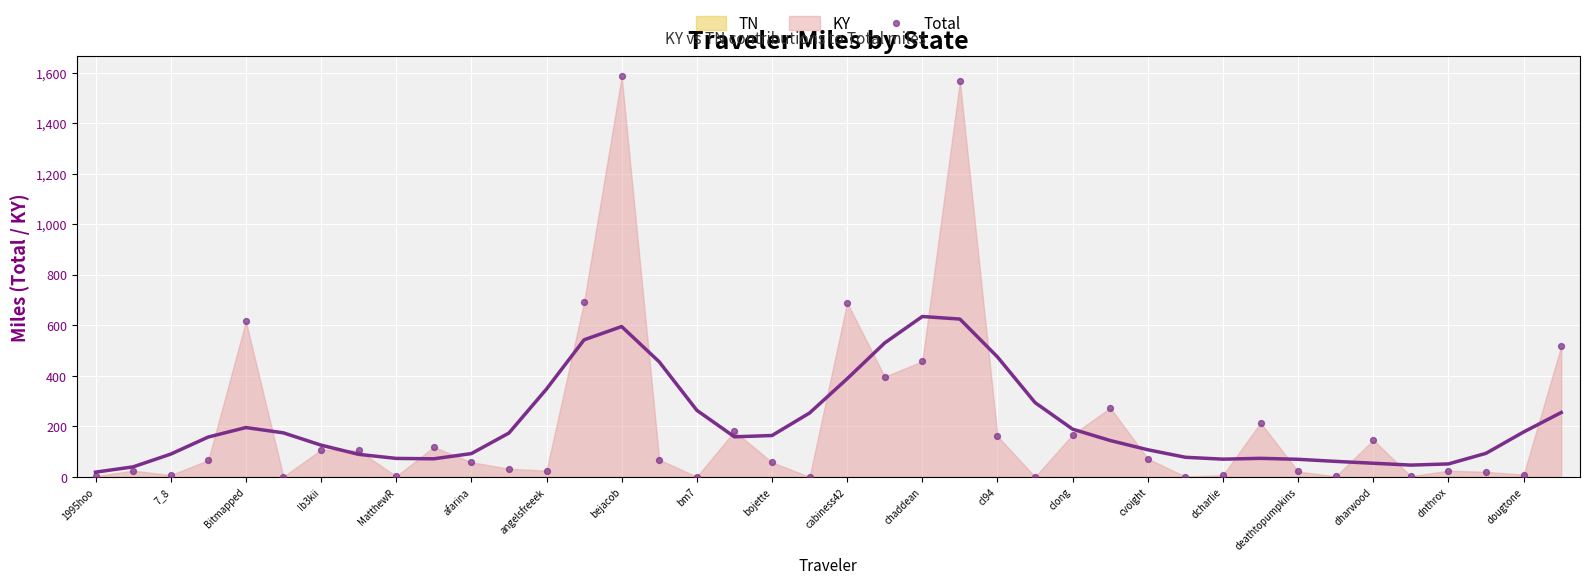

What is the range of Y values (max minus min)?

1584.2